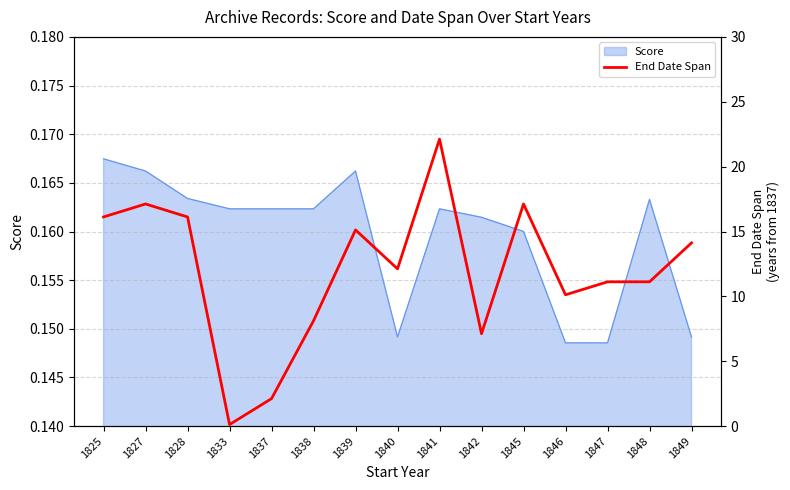

Reading right to left, what are all the values shown in this chart?

14.1	11.1	11.1	10.1	17.1	7.1	22.1	12.1	15.1	8.1	2.1	0.1	16.1	17.1	16.1